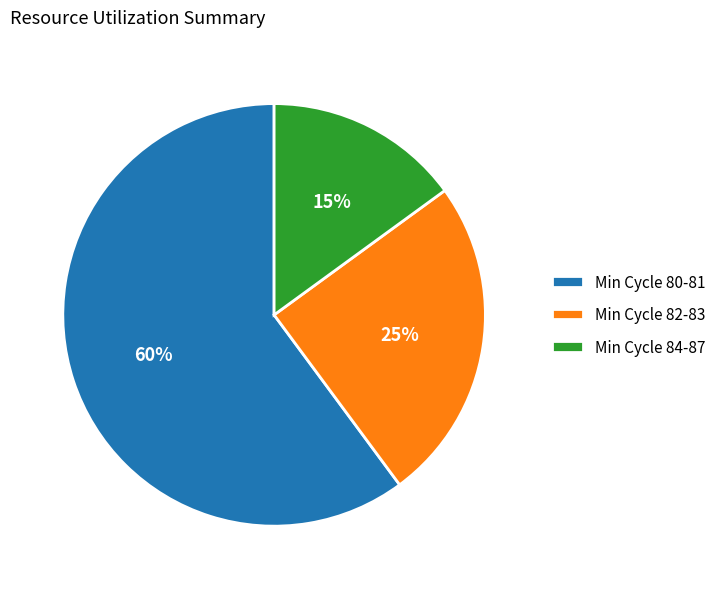

What is the majority slice?

Min Cycle 80-81